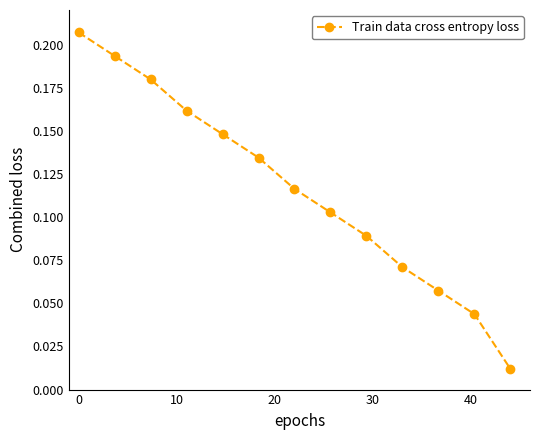

True or false: there are more than 1 points higher than both neighbors.

False